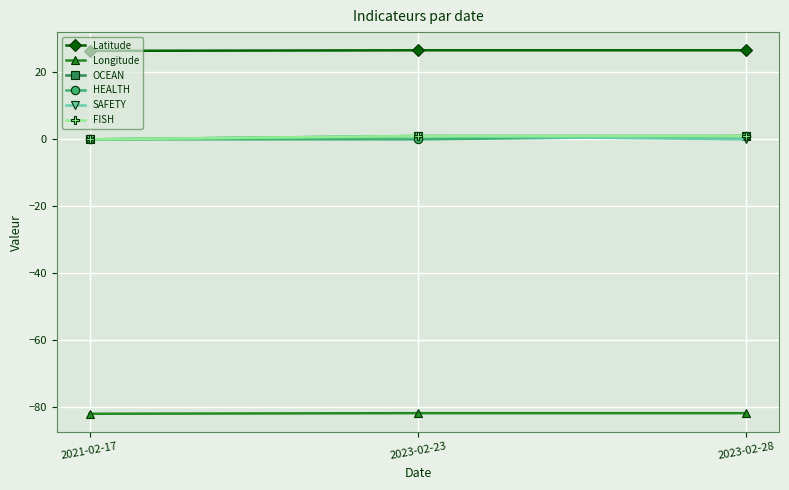

Does the chart display data point markers on the line(s)?

Yes